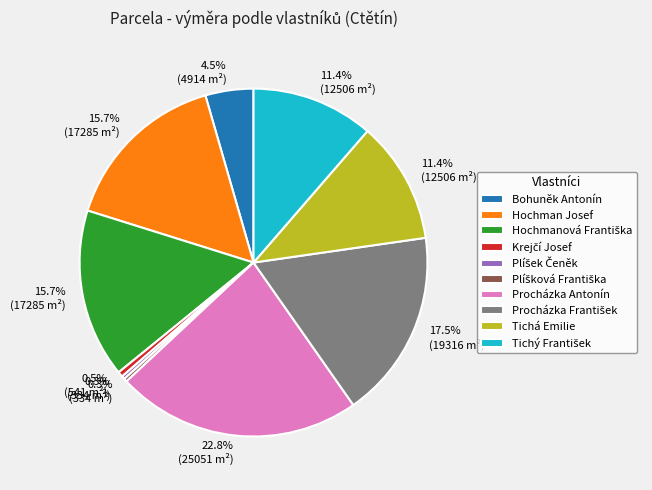

To the nearest percent, what is the difference between the largest and smallest slice percentages?

22%